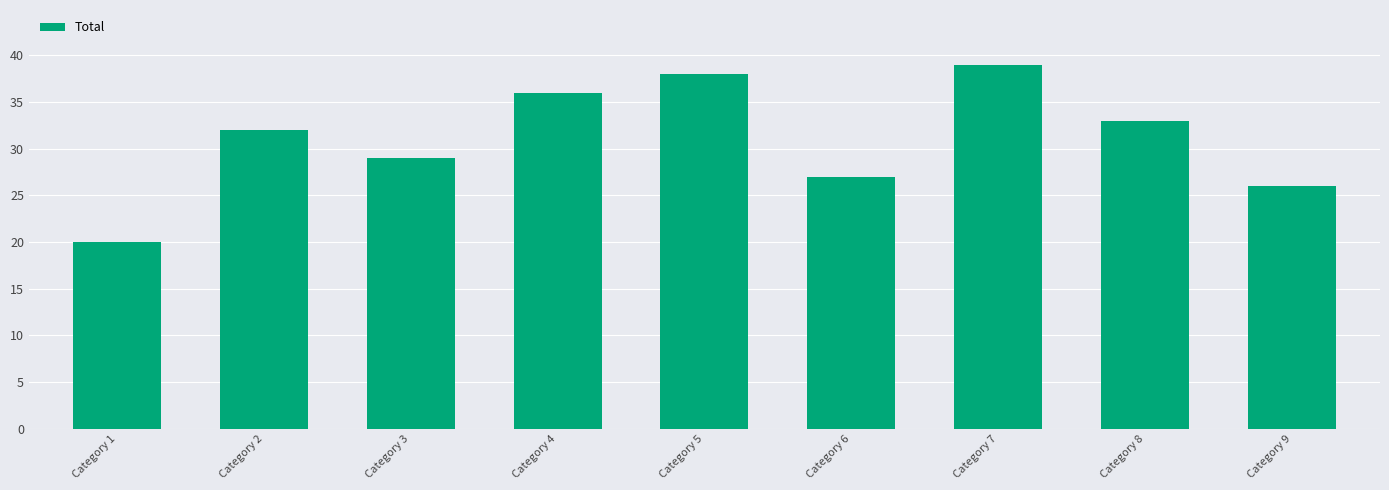

Are the bars grouped side by side (vs. stacked)?

No